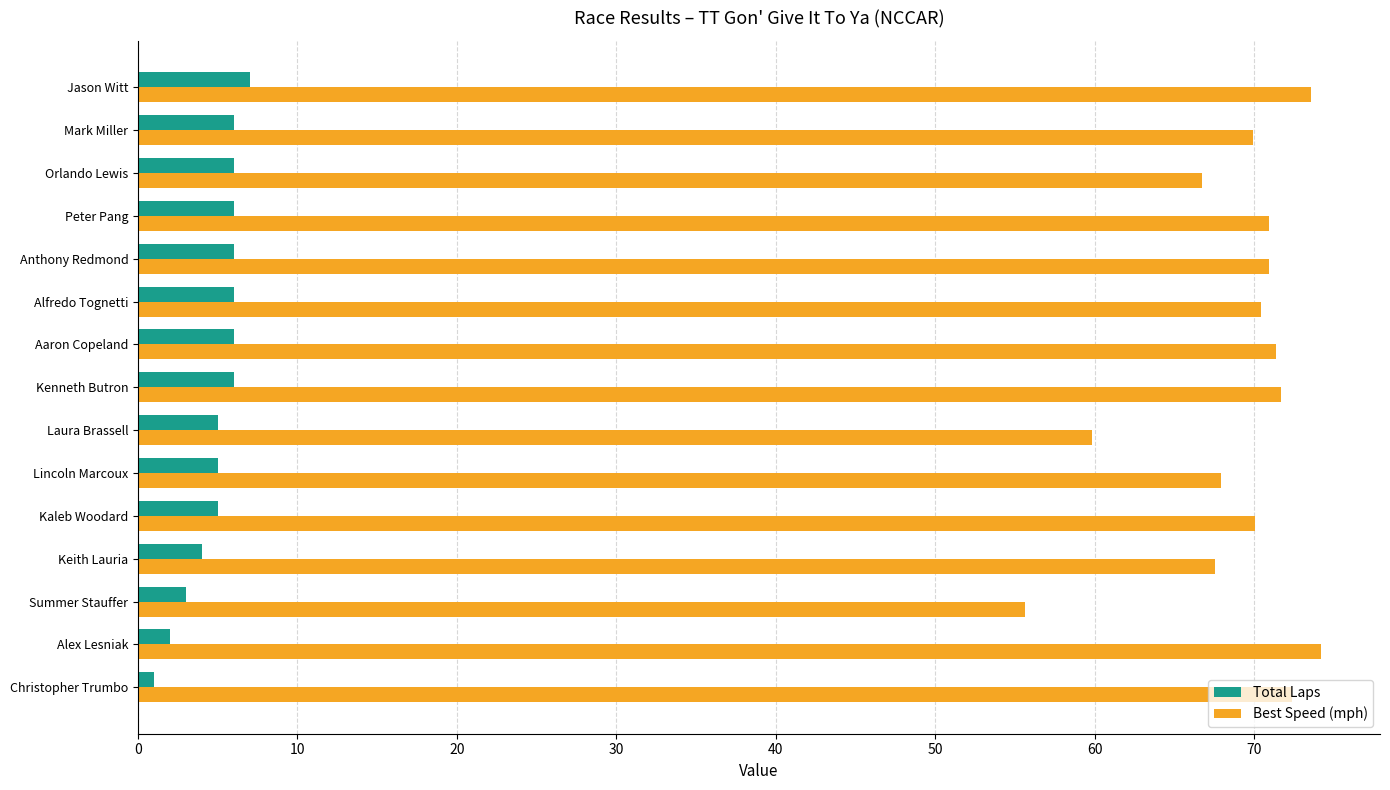

Rank the series by their maximum value, from lowest to highest.

Total Laps, Best Speed (mph)